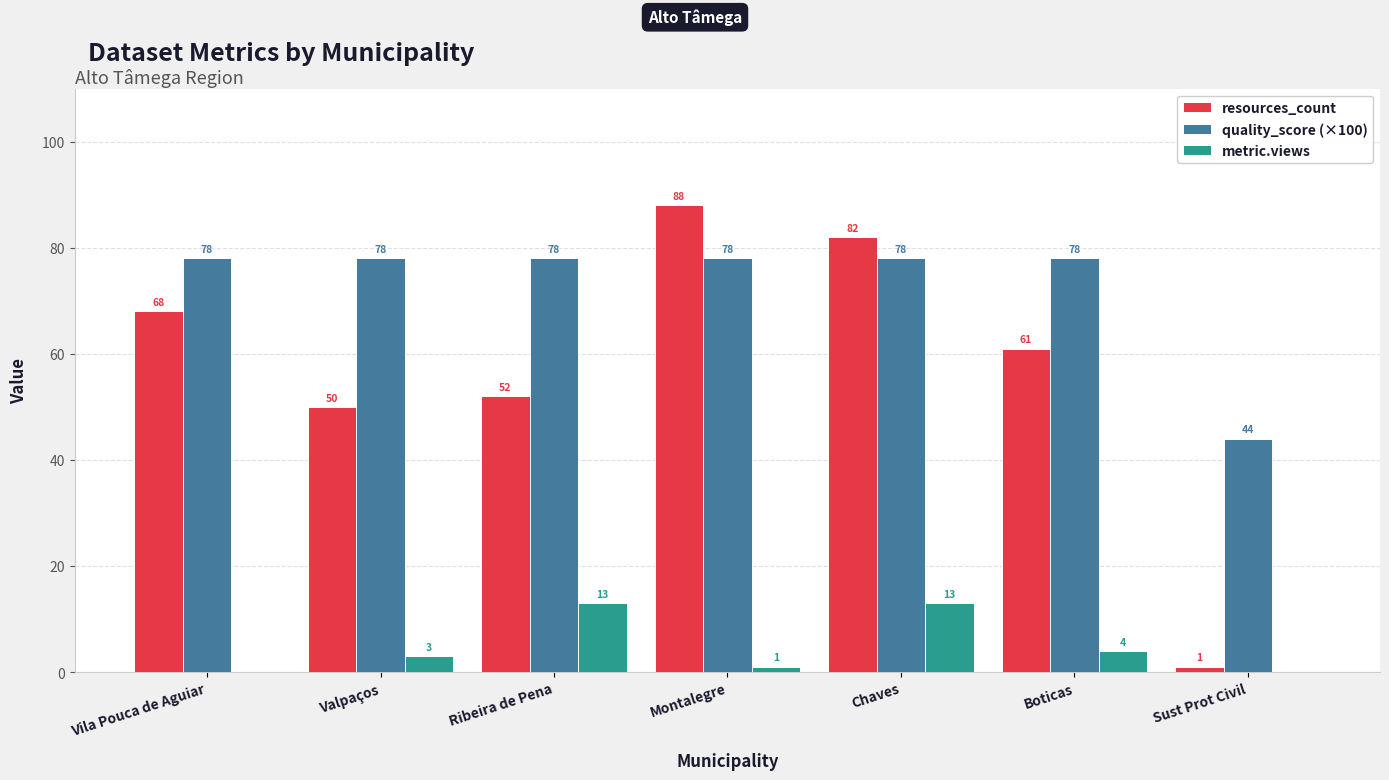

True or false: resources_count has a value of 61 at Boticas.

True